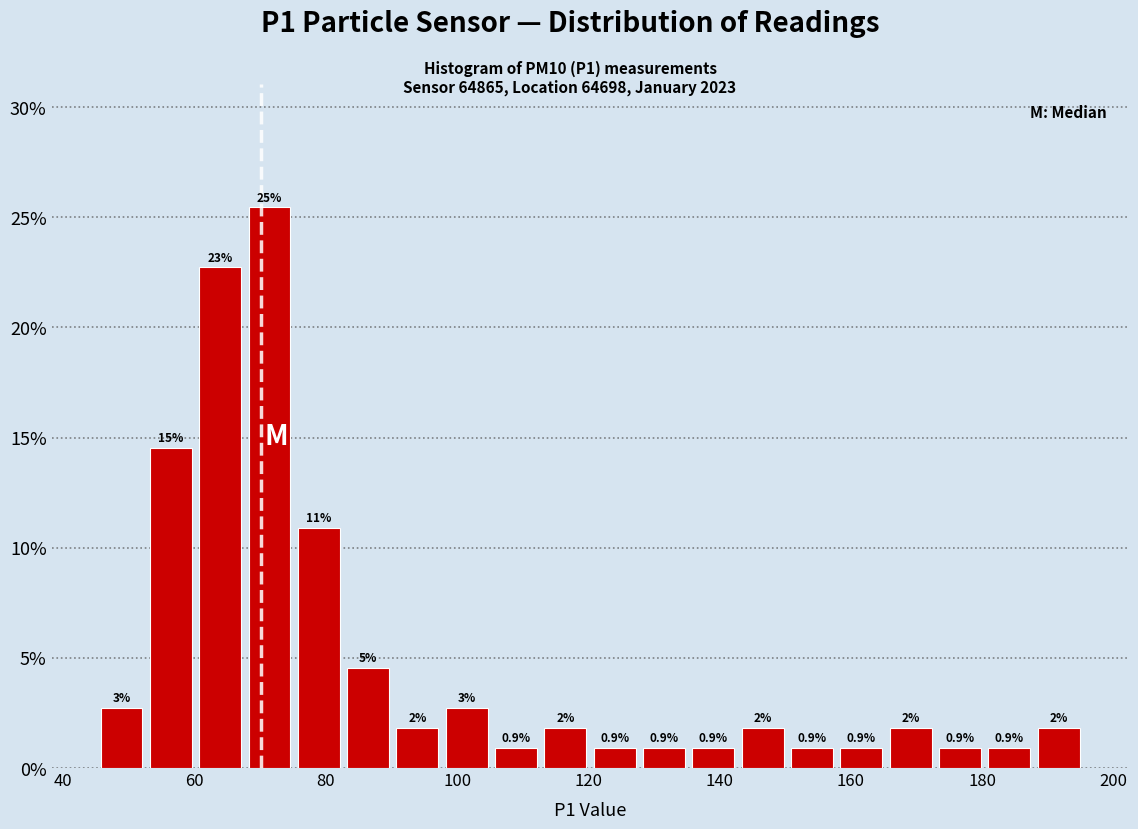

Read against the x-axis, roughly where is the centre of the tallest bar?

72